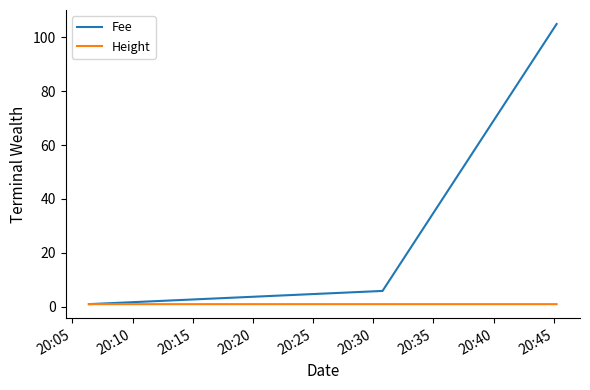

Which series has the widest spread of values?

Fee